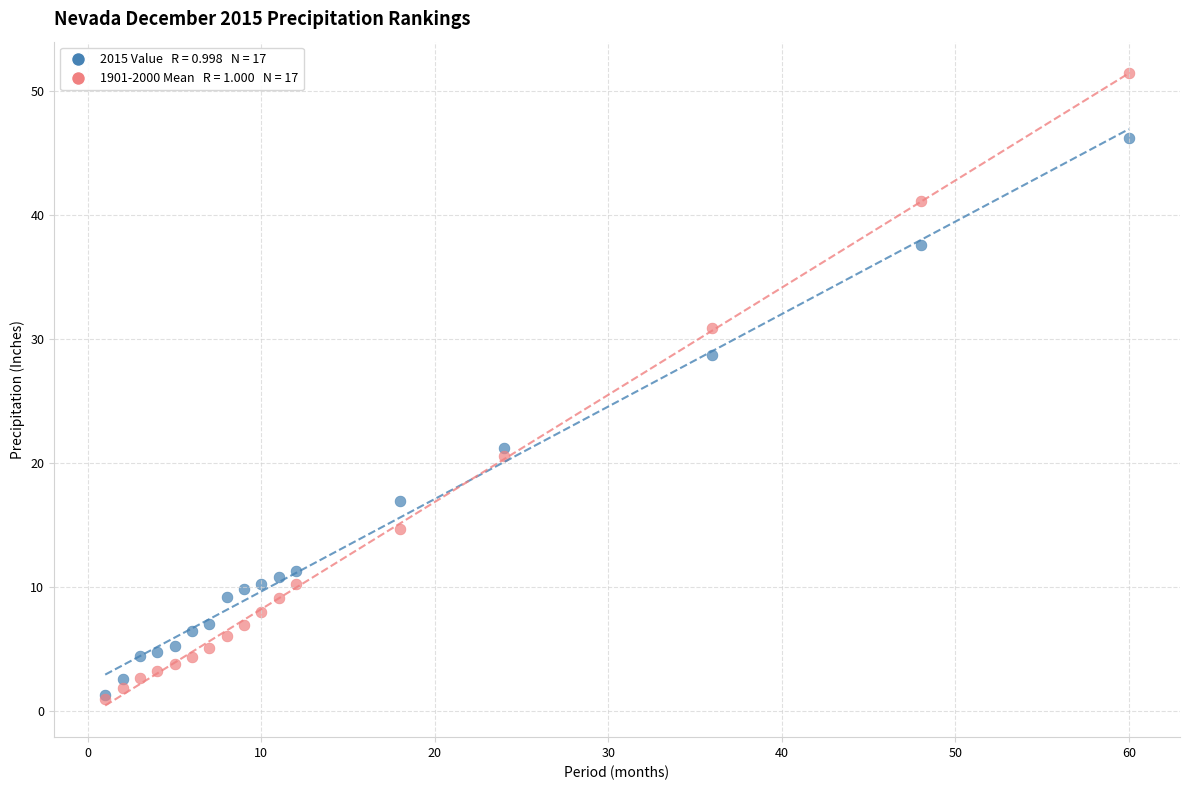

Across all series, what Y value is closest to 26?

28.7